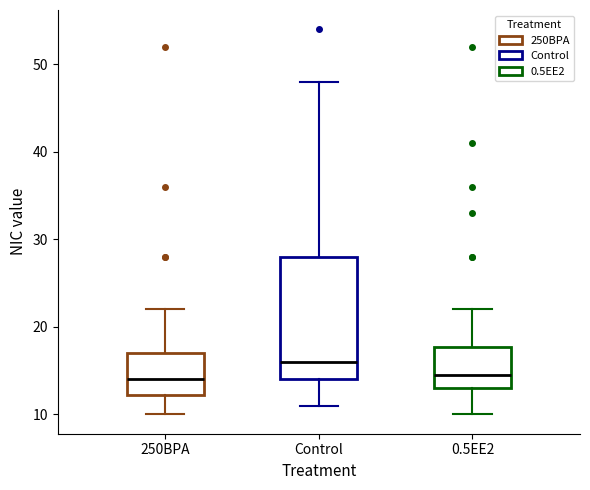

Where is the lower edge of the box for 250BPA on the y-axis? The values are not printed on the chart, so give them approximately, as read against the axis.

12